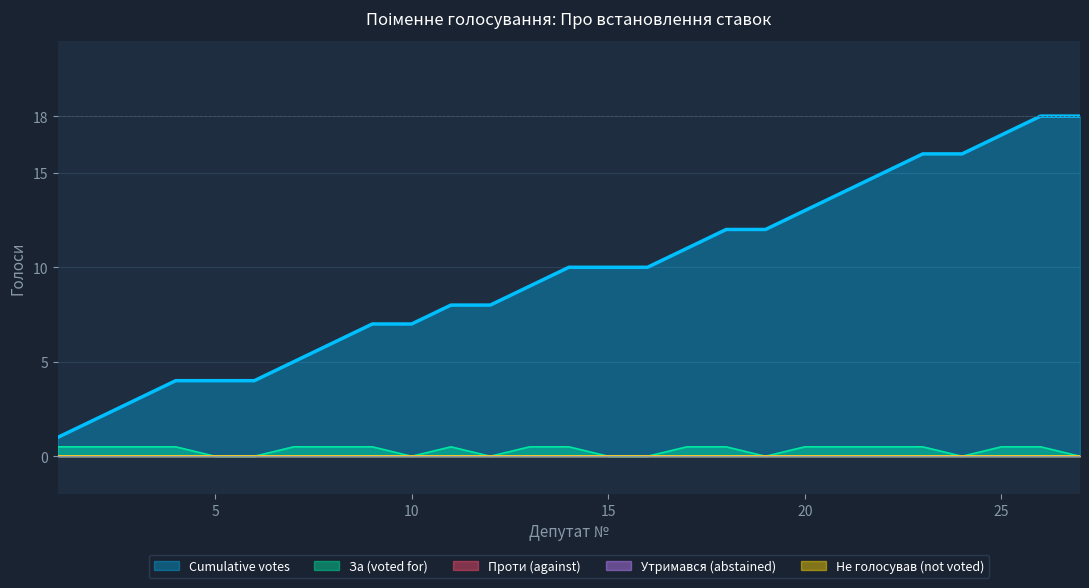

True or false: Проти (against) and Утримався (abstained) intersect in this chart.

False